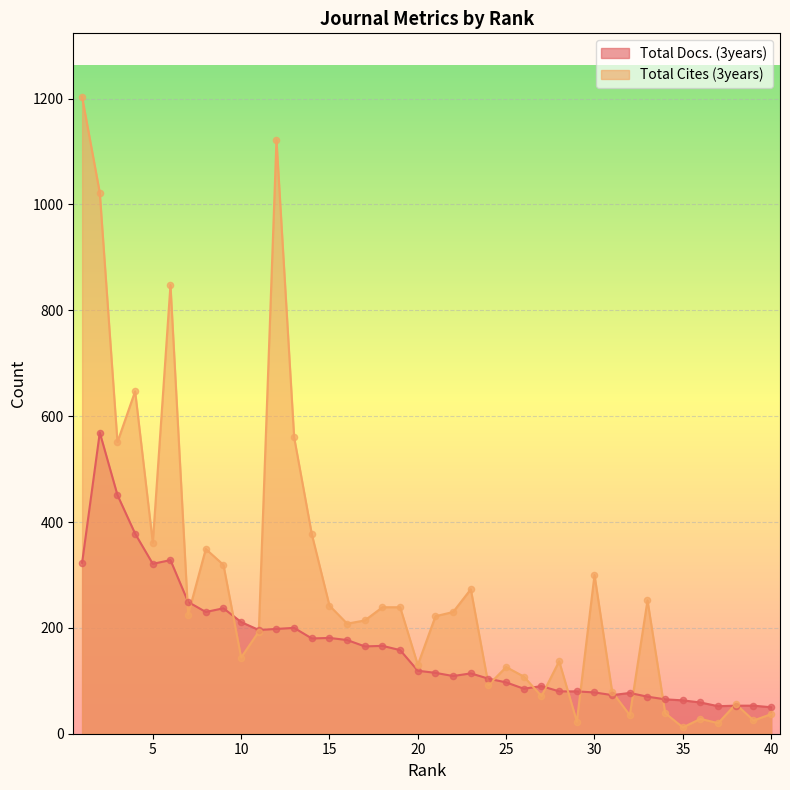

Which series contains the lowest Y value?

Total Cites (3years)